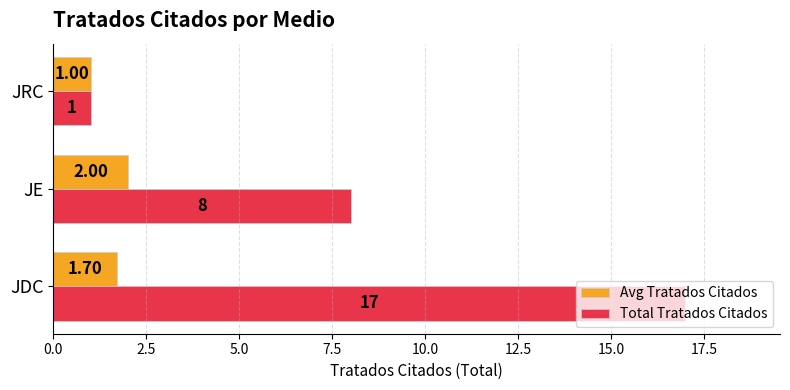

How many Total Tratados Citados values are between 1 and 17?

3